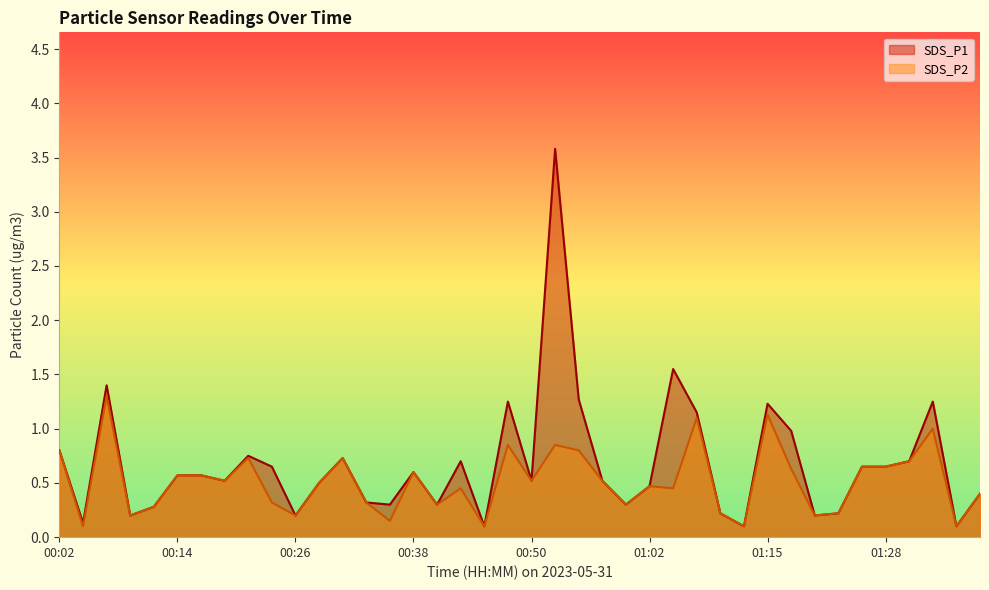

How many lines are shown in the chart?

2